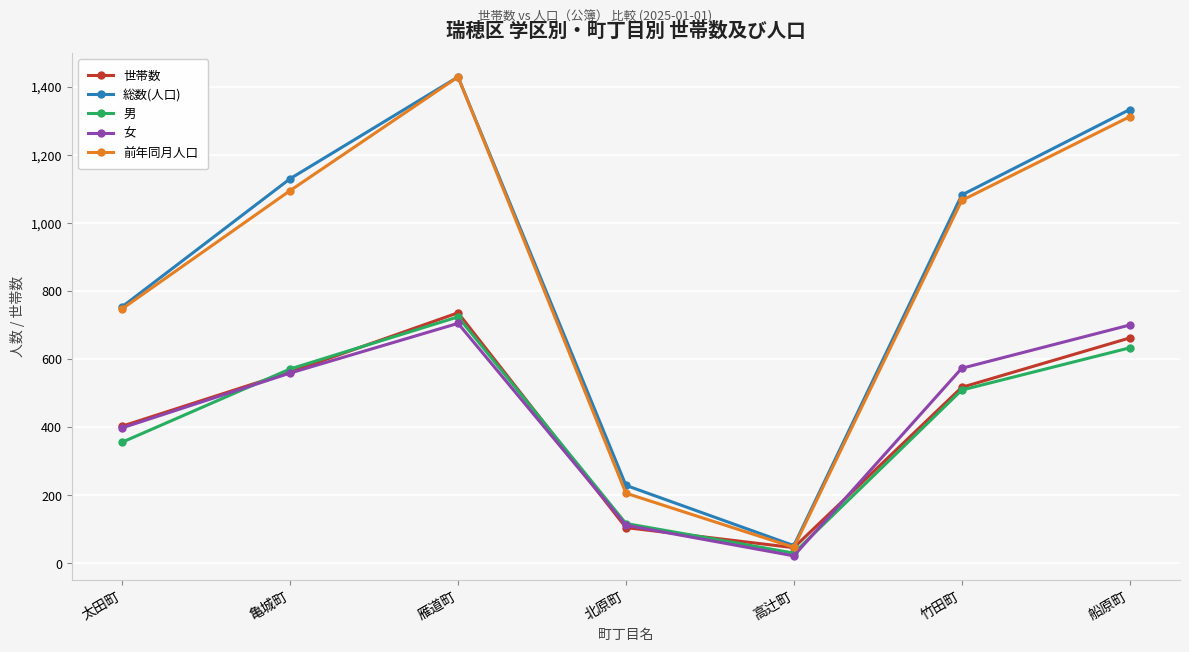

Which series changed the most between 太田町 and 雁道町?

前年同月人口